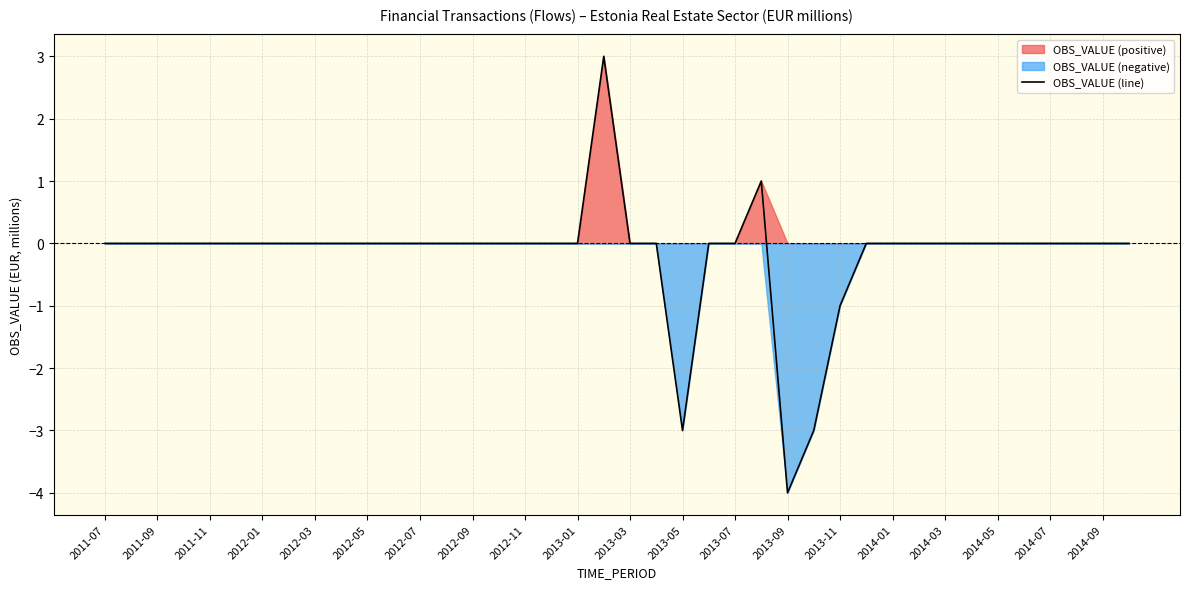

The OBS_VALUE (line) series shows 5 at 2012-07. True or false?

False